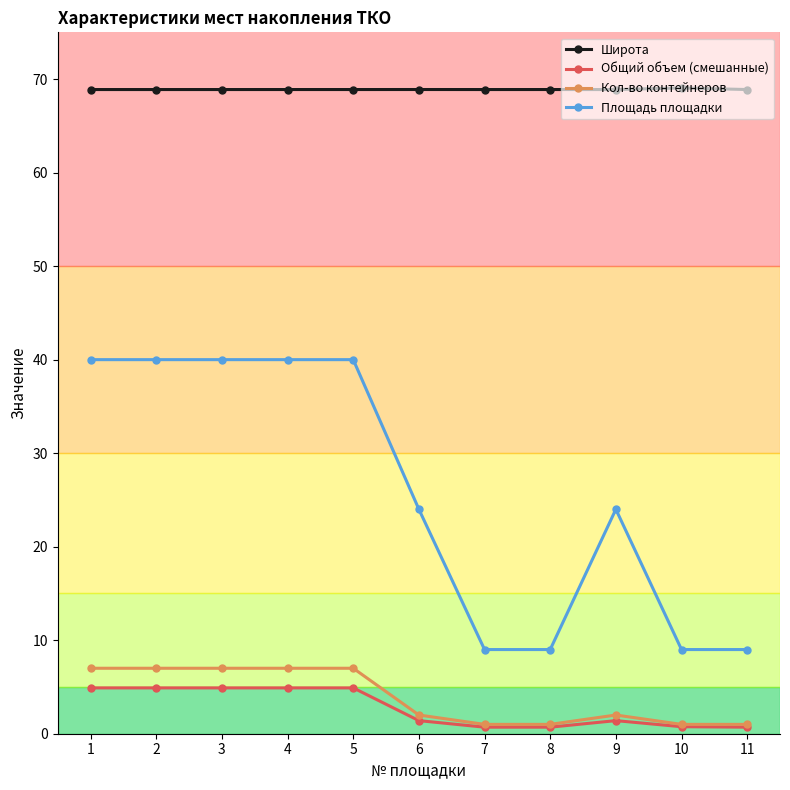

Which series has the largest total across all categories?

Широта